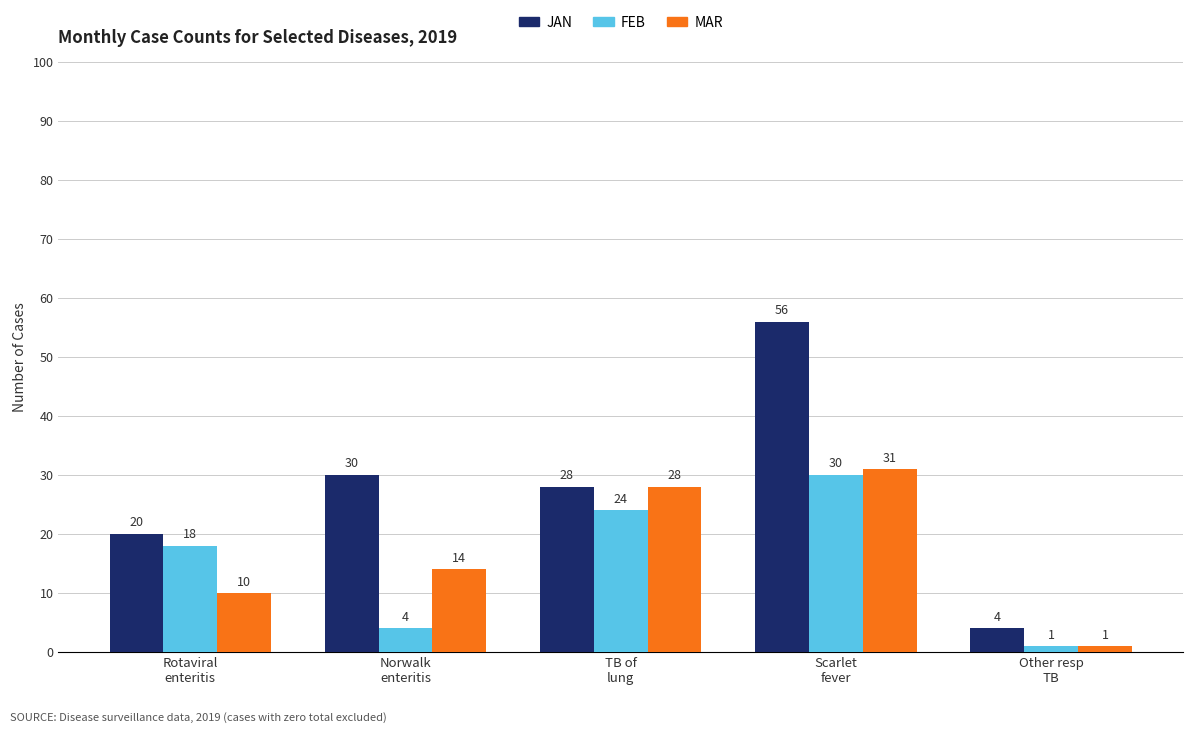

What is the difference between the maximum and minimum values in the JAN series?

52